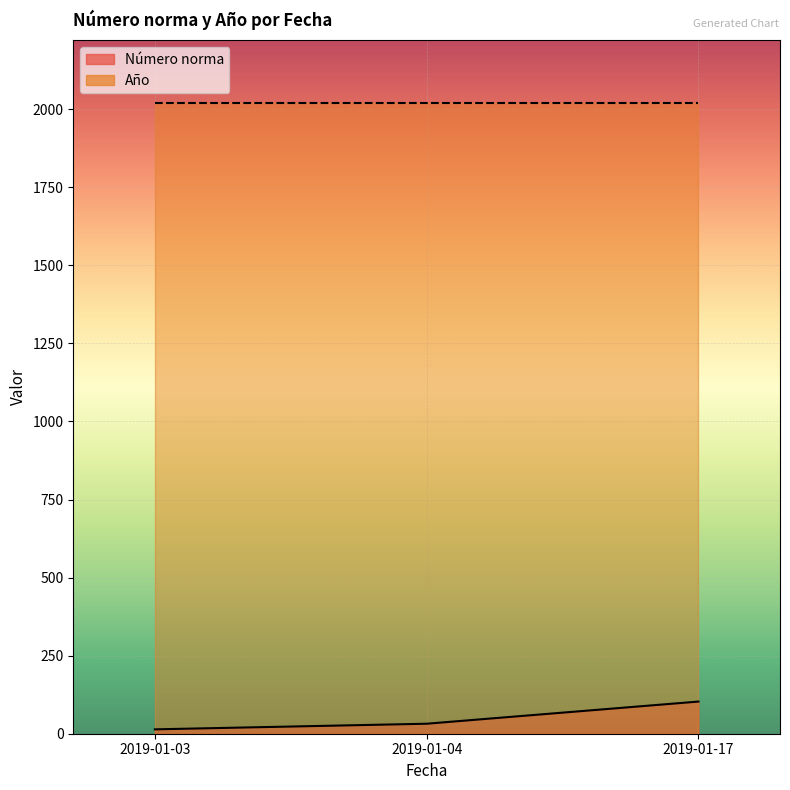

List the labels in order of value, largest first.

2019-01-17, 2019-01-04, 2019-01-03